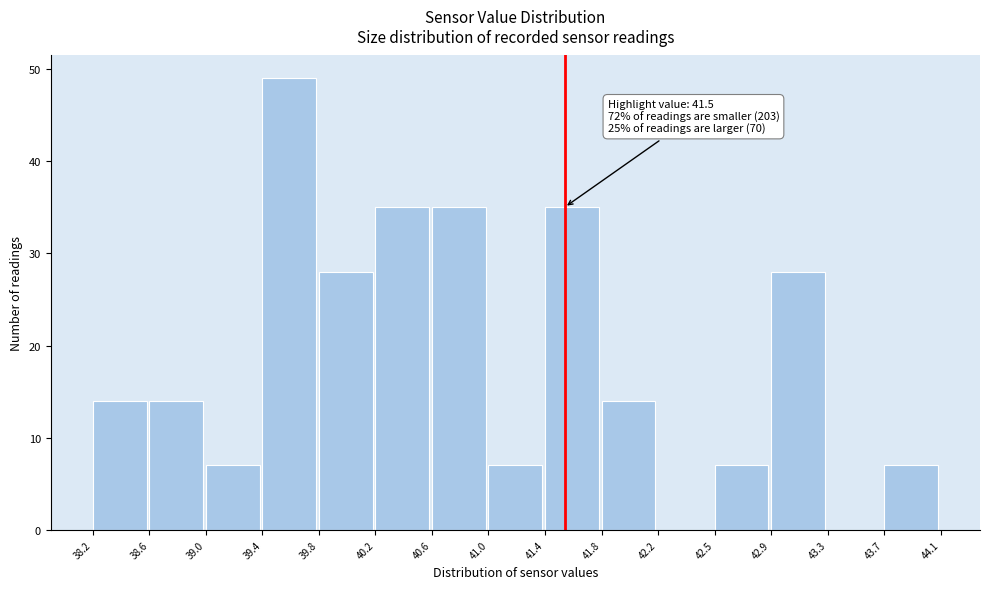

Which range on the x-axis has the tallest bar?

39.4 to 39.8